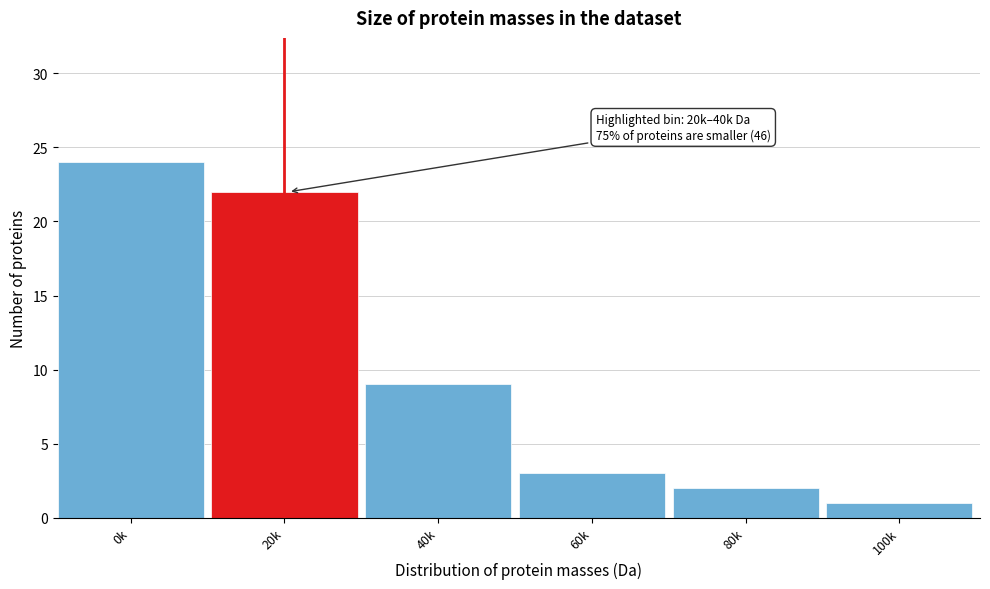

Reading left to right, extract all data points from this chart.

24	22	9	3	2	1